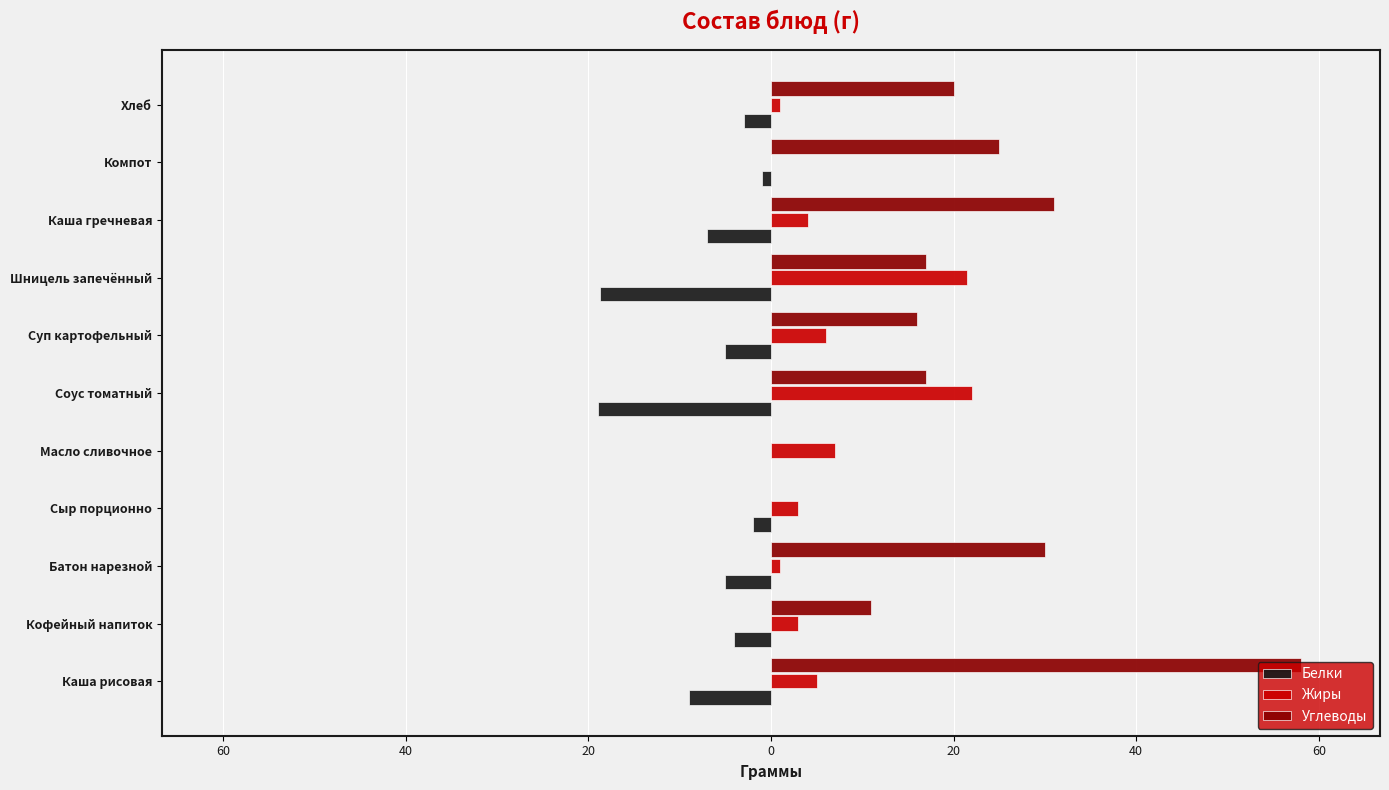

What are all the series names shown in the legend?

Белки, Жиры, Углеводы